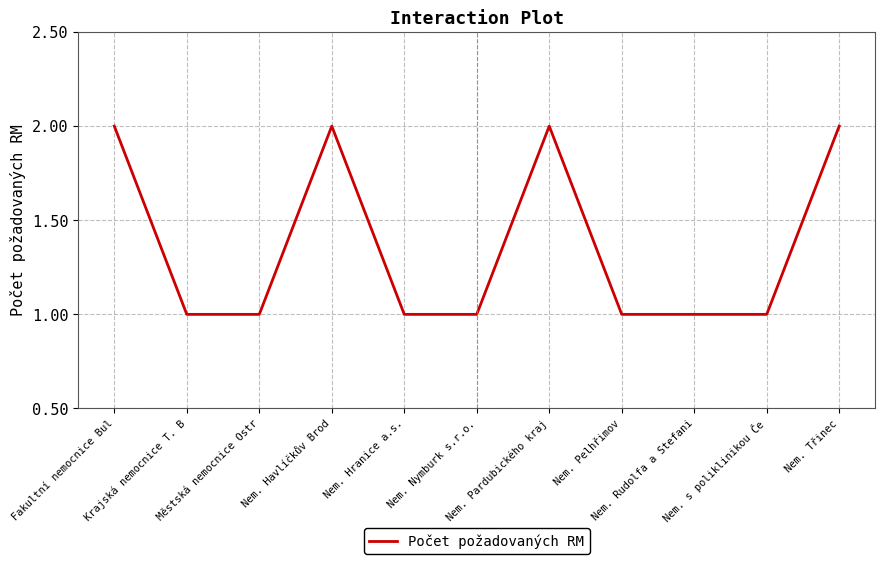

What is the sum of all values?

15